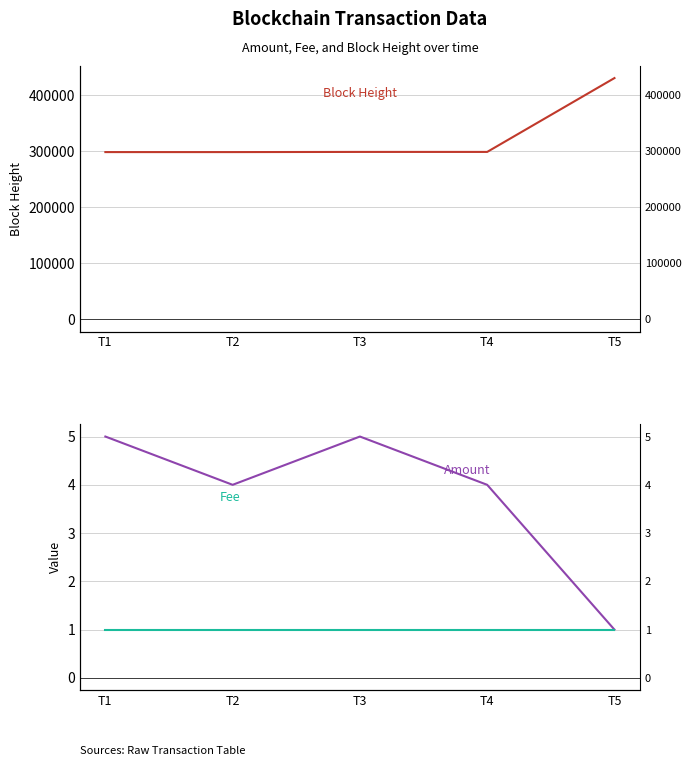

Is this an area chart (filled region under the line)?

No